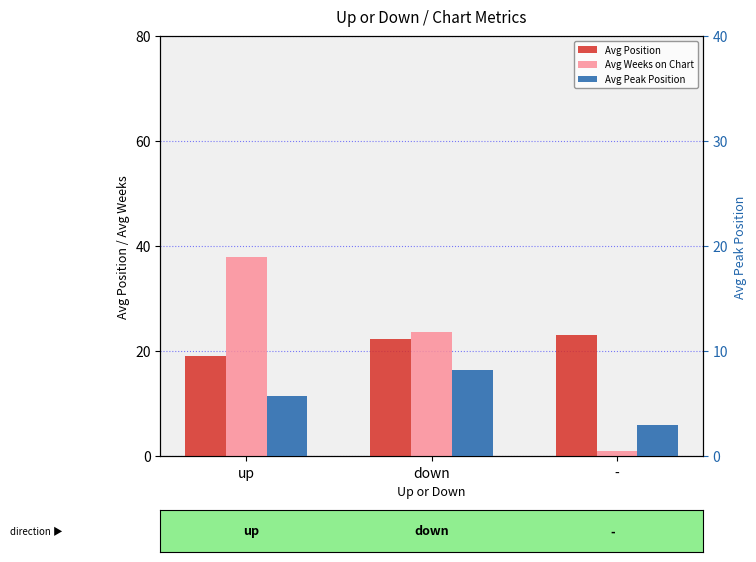

Rank the series by their maximum value, from highest to lowest.

Avg Weeks on Chart, Avg Position, Avg Peak Position